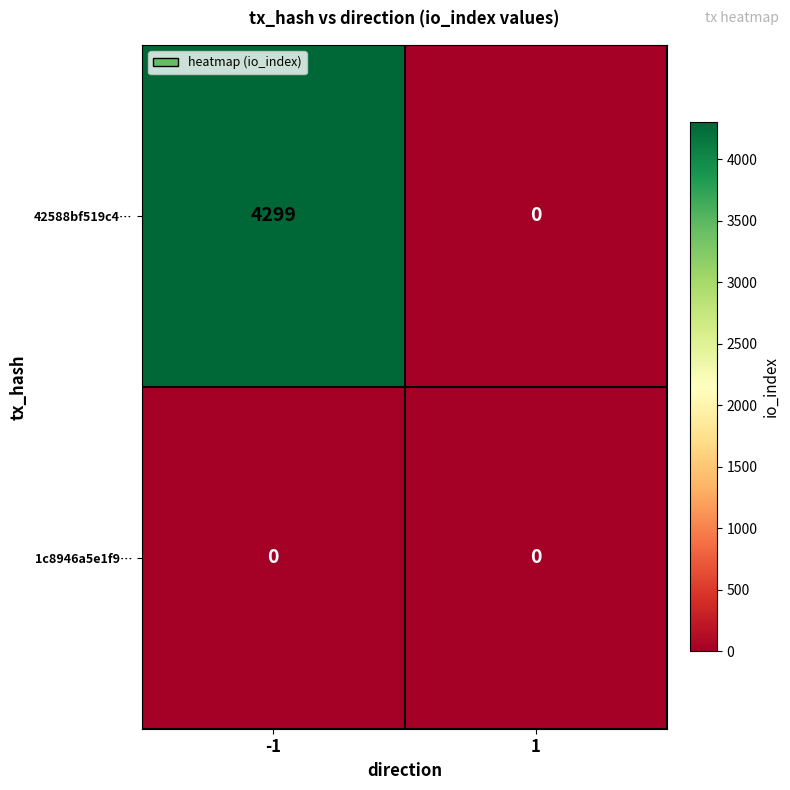

List the series in order of their overall mean, highest first.

42588bf519c4…, 1c8946a5e1f9…